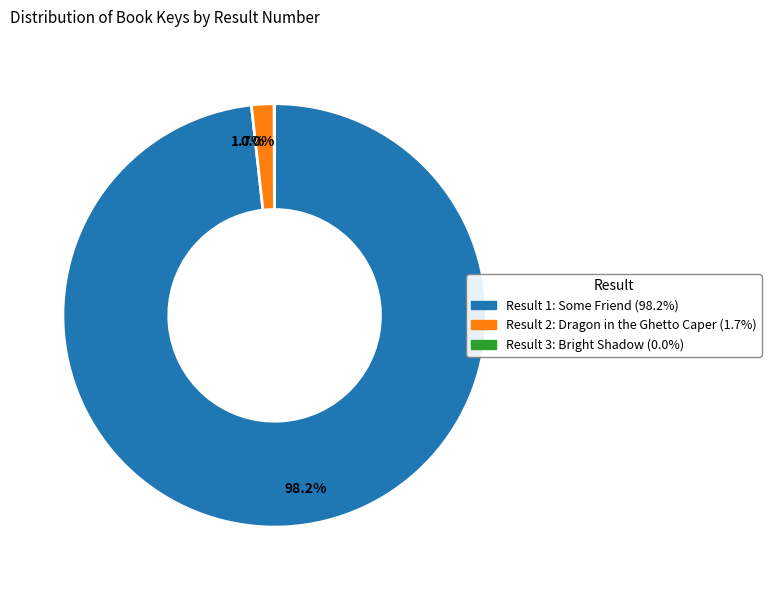

Is there any slice that represents more than half of the pie?

Yes